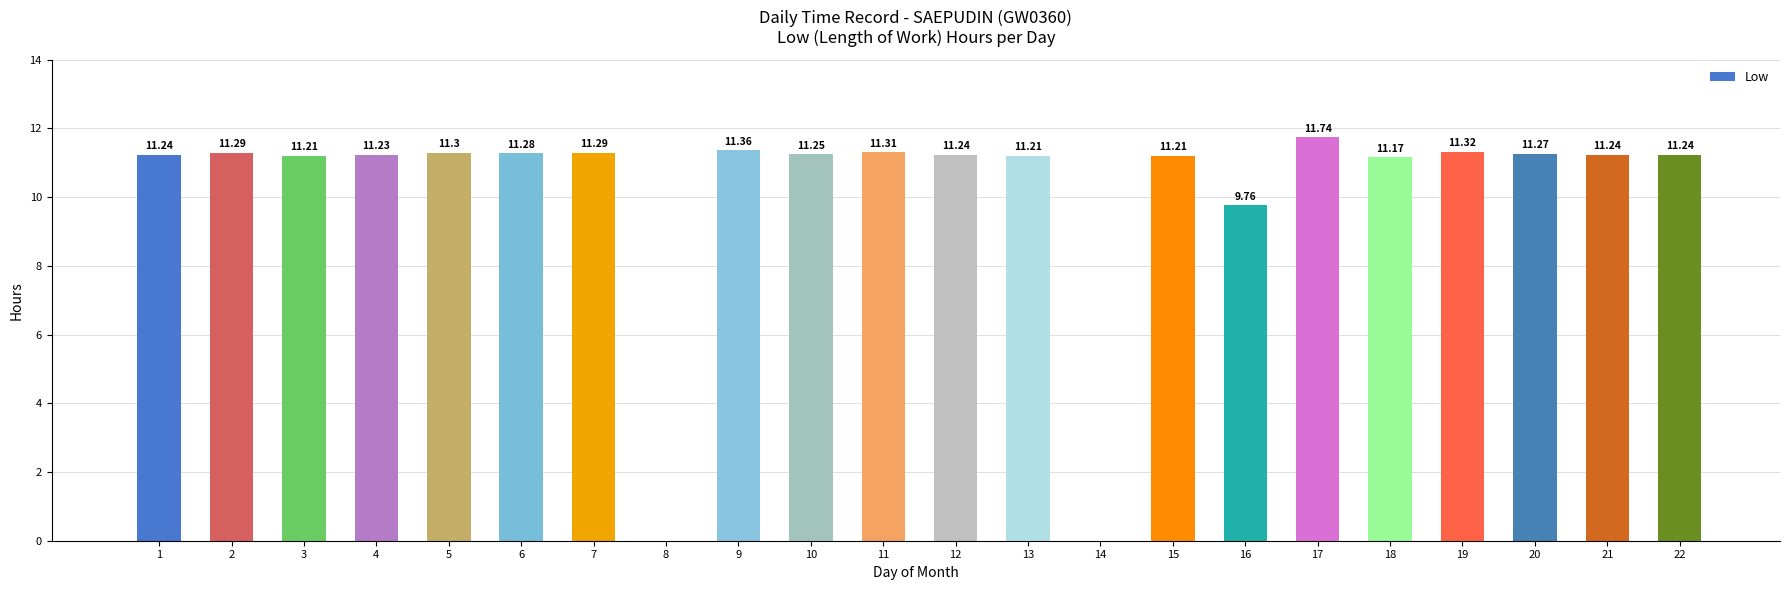

True or false: the data shows 11.2 at 1.

True